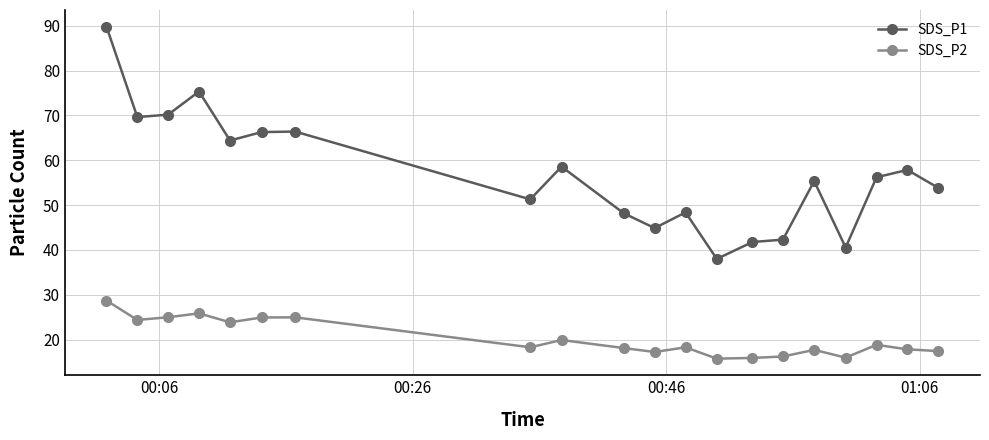

What are all the series names shown in the legend?

SDS_P1, SDS_P2